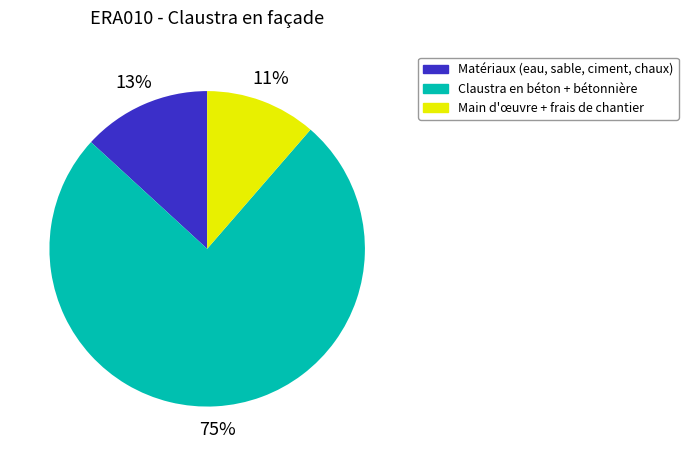

Is there a majority slice in this chart?

Yes